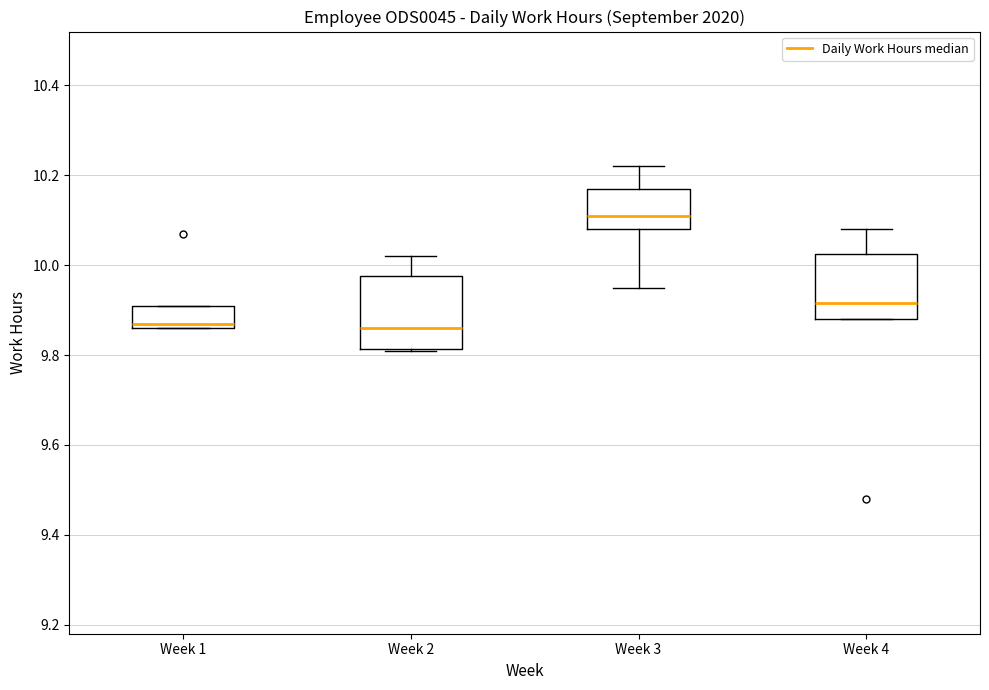

Reading left to right, transcribe this box plot: for each box, give where its median line is, the range the box spans, and where its two whiskers end, as read against the y-axis. The values are not printed on the chart, so give them approximately, as read against the axis.

Week 1: median 9.88, box 9.86 to 9.92, whiskers 9.86 to 9.92
Week 2: median 9.86, box 9.82 to 9.98, whiskers 9.82 to 10.02
Week 3: median 10.12, box 10.08 to 10.18, whiskers 9.96 to 10.22
Week 4: median 9.92, box 9.88 to 10.02, whiskers 9.88 to 10.08